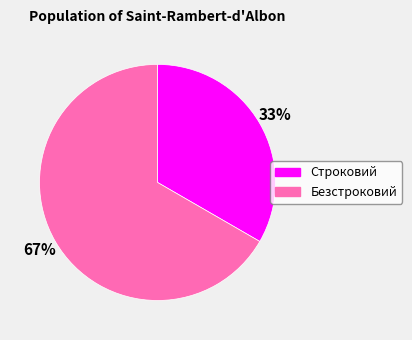

Is the sum of Строковий and Безстроковий greater than half?

Yes